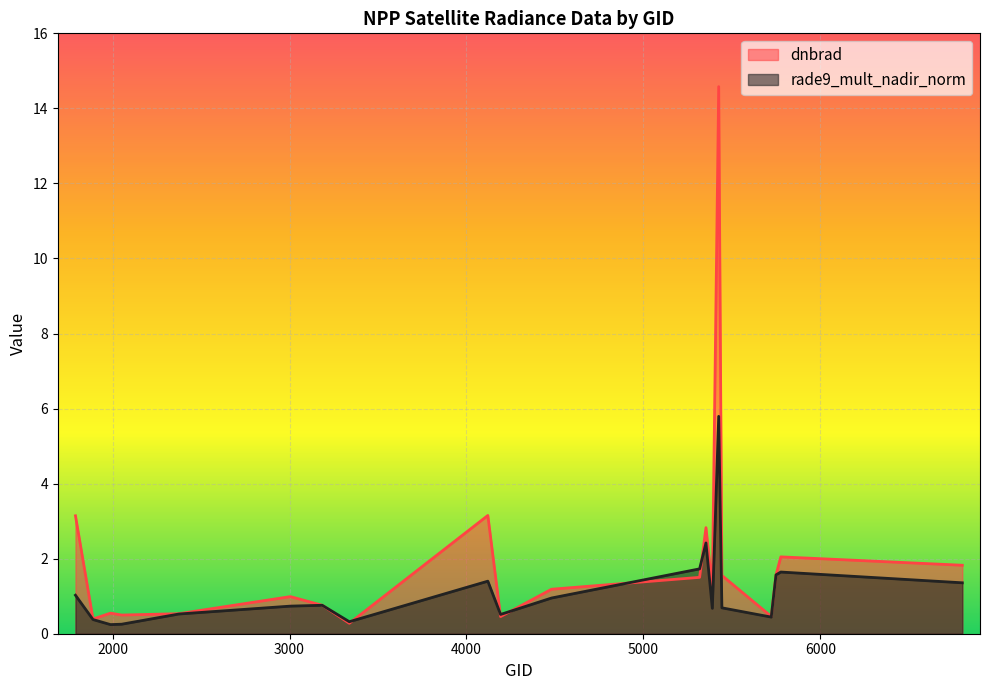

What are all the series names shown in the legend?

dnbrad, rade9_mult_nadir_norm